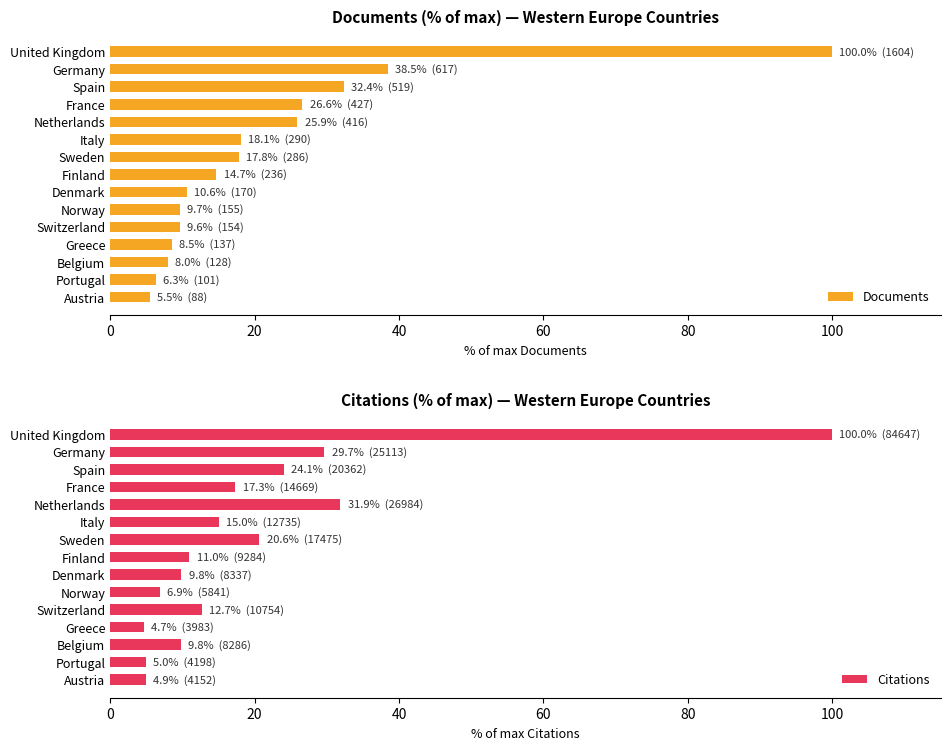

What is the minimum value for Citations?

4.7